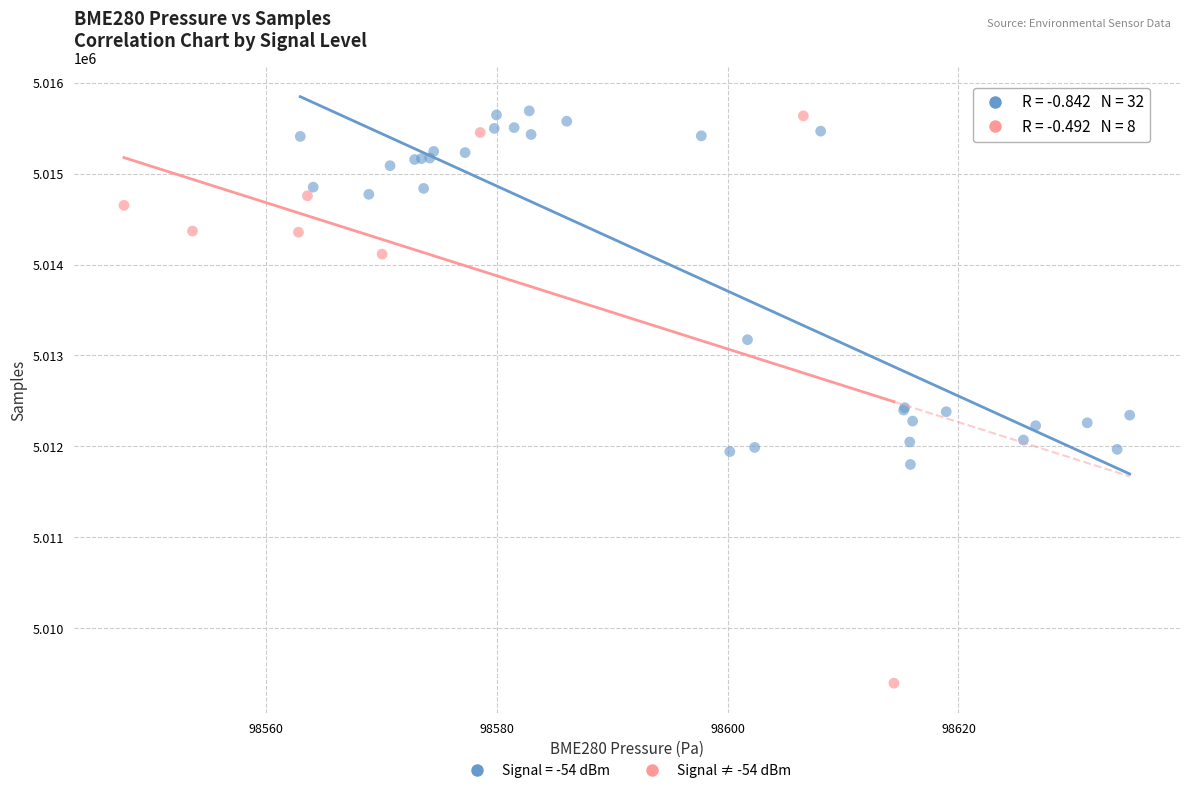

Which series contains the lowest Y value?

Signal ≠ -54 dBm